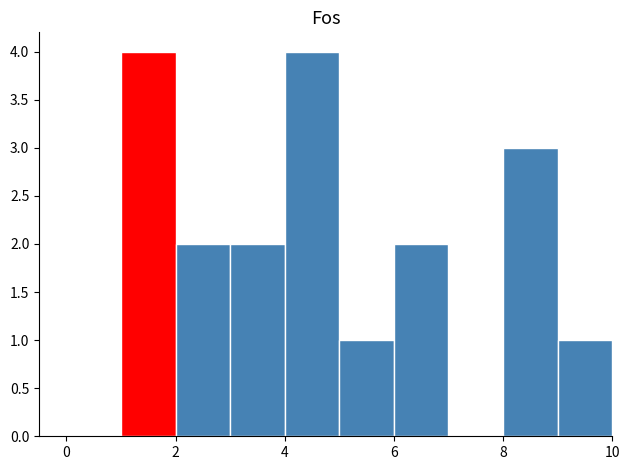

Reading left to right, list every bar in this chart as the range it spans on the x-axis followed by its height. The values are not printed on the chart, so give them approximately, as read against the axis.

0 to 1: 0
1 to 2: 4
2 to 3: 2
3 to 4: 2
4 to 5: 4
5 to 6: 1
6 to 7: 2
7 to 8: 0
8 to 9: 3
9 to 10: 1